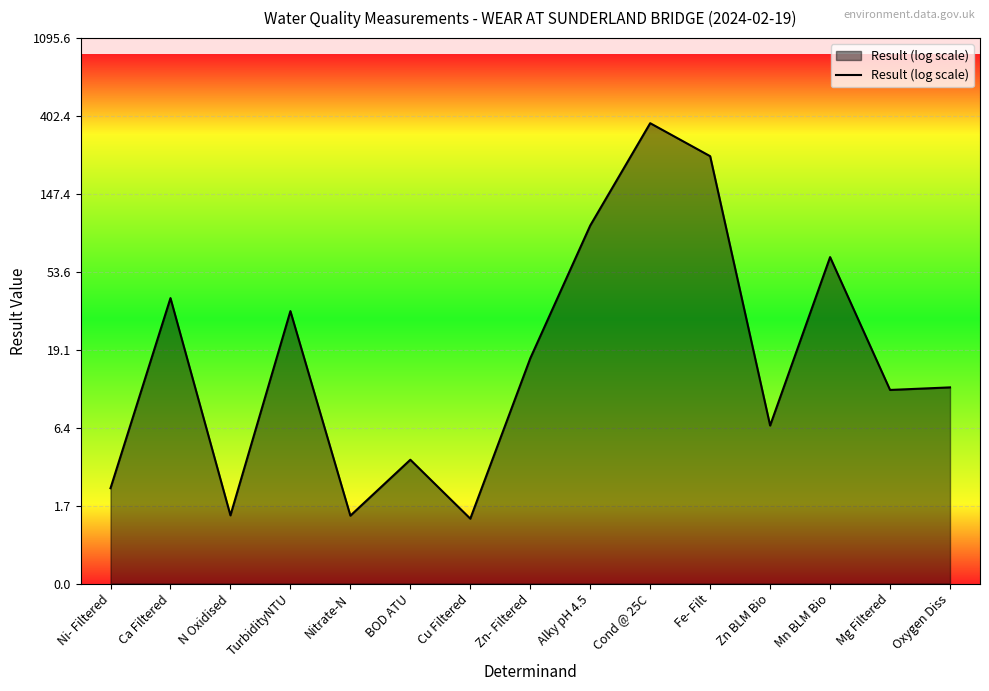

What is the difference between the values at Oxygen Diss and Fe- Filt?

3.0